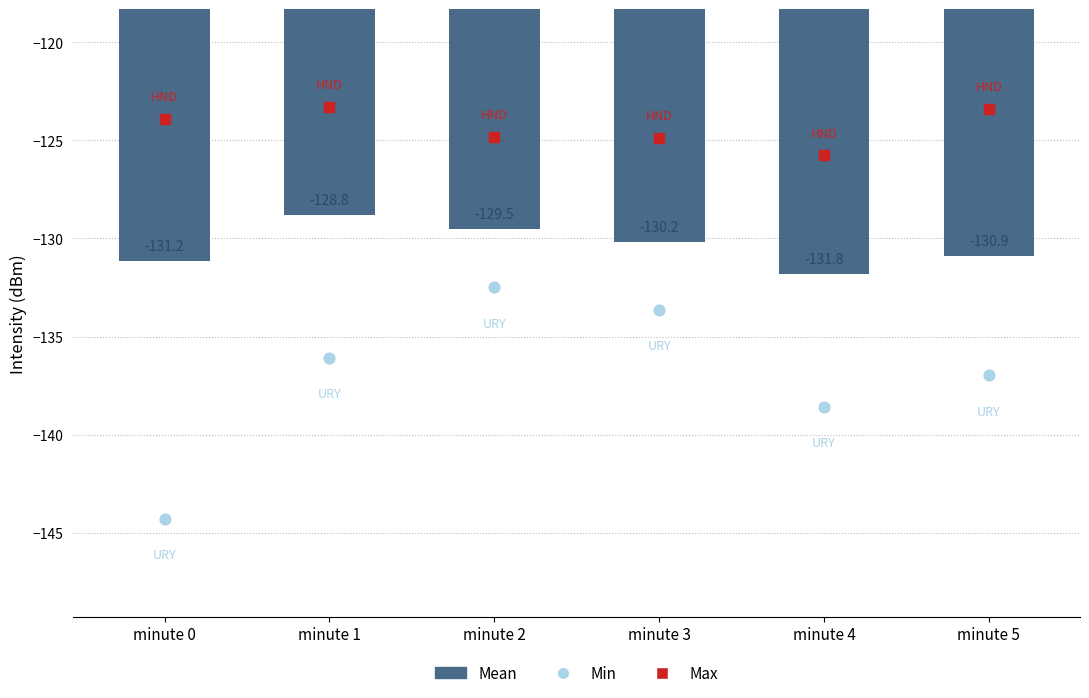

What is the total value across all series at minute 5?

-391.3